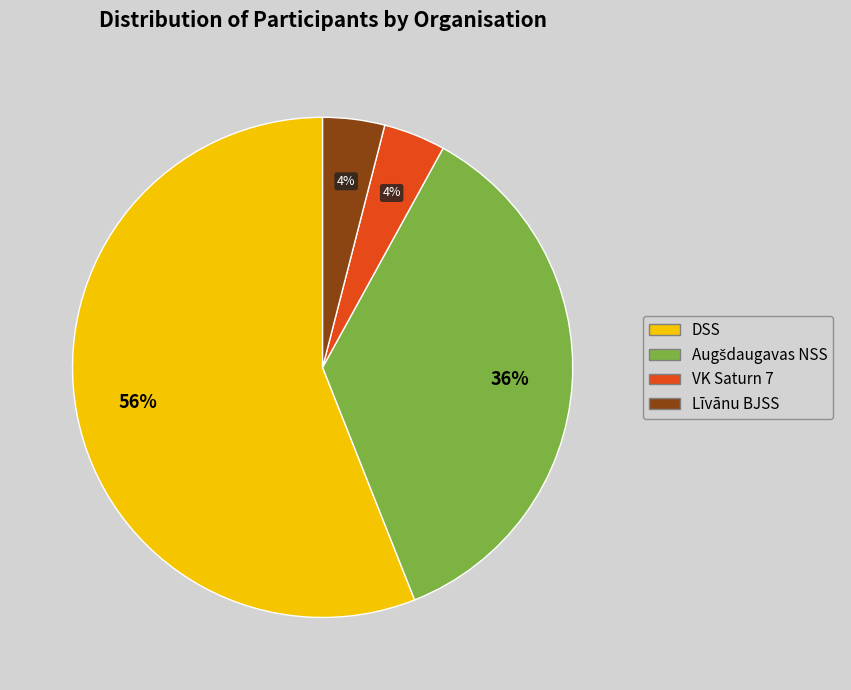

The DSS slice represents 69% of the pie. True or false?

False